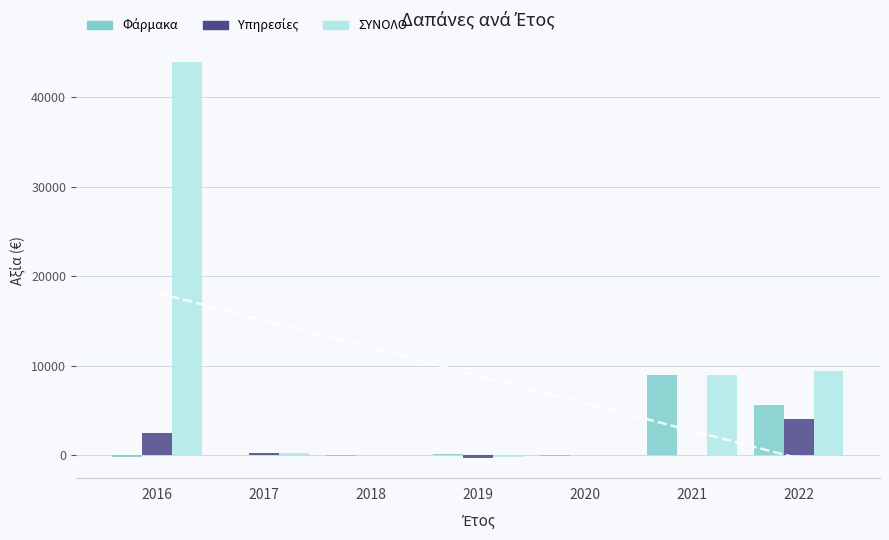

What is the total value across all series at 2020?

-82.5